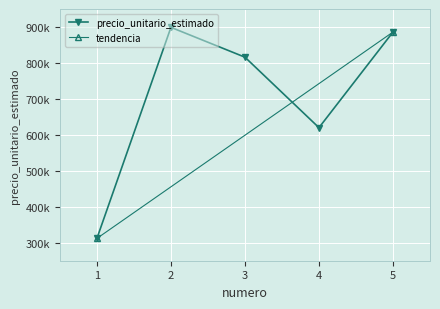

List the labels in order of value, largest first.

2, 5, 3, 4, 1